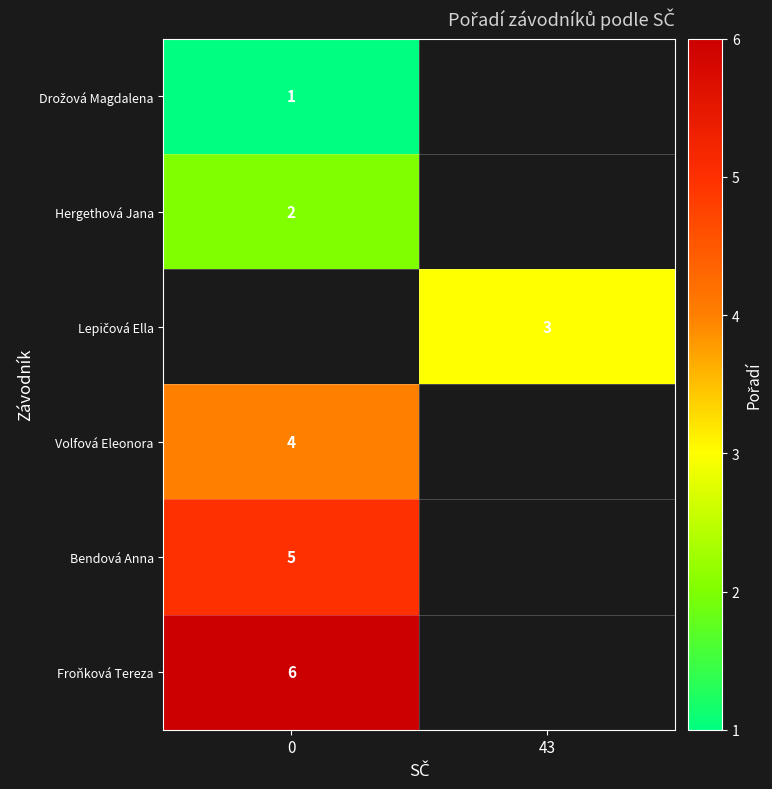

Between 0 and 43, which is larger?

43